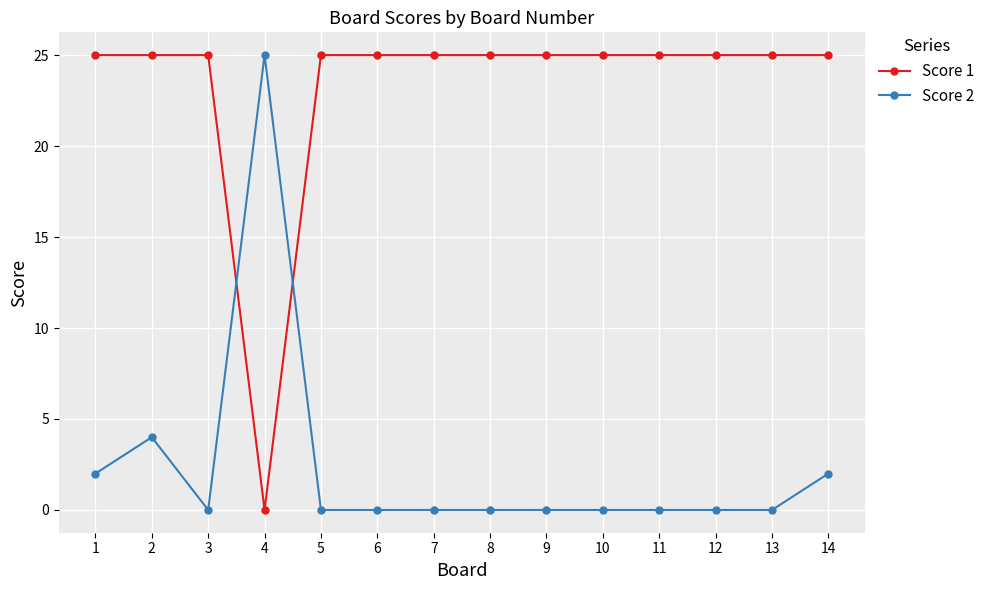

True or false: Score 2 and Score 1 cross at least once.

True